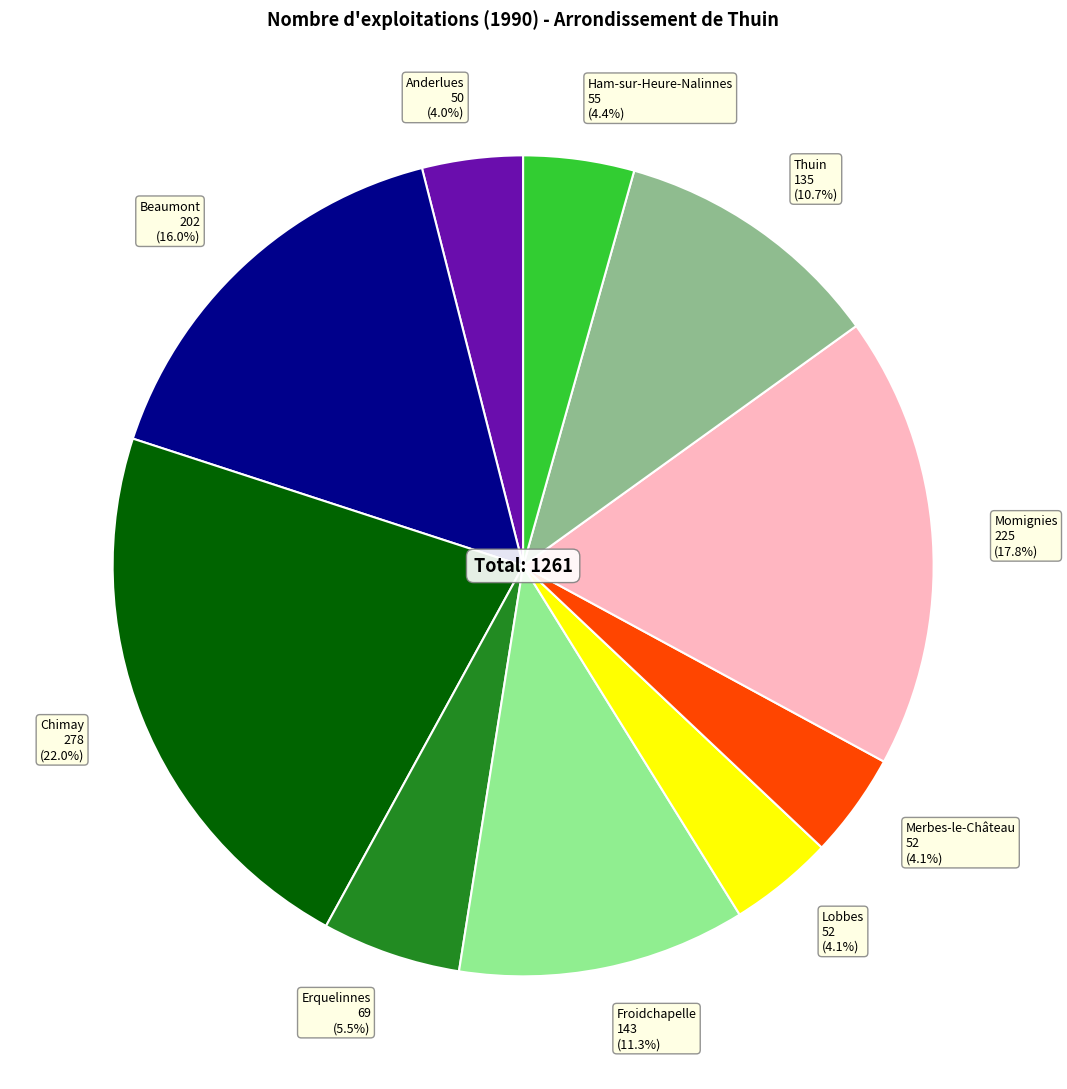

Which slice is the largest?

Chimay